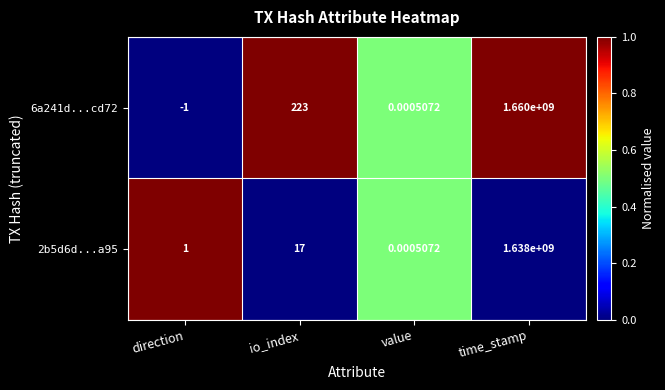

At which label does 6a241d...cd72 reach its peak?

time_stamp